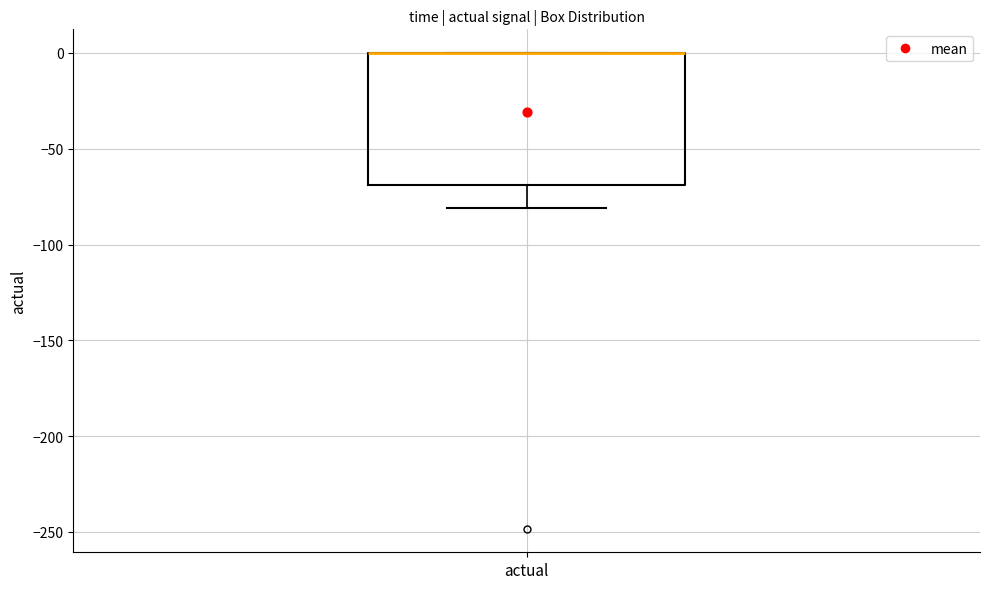

Read this box plot against the y-axis: the position of the median line, the range covered by the box, and the ends of both whiskers. The values are not printed on the chart, so give them approximately, as read against the axis.

median 0 (drawn on the box's upper edge), box -70 to 0, whiskers -80 to 0